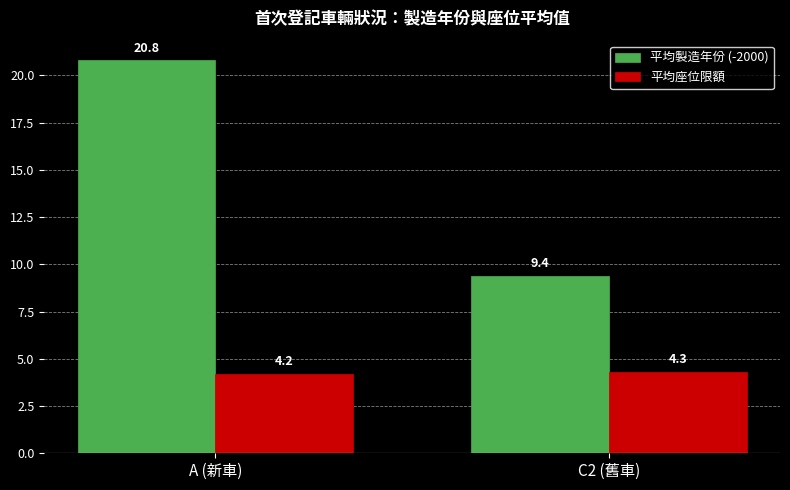

Reading left to right, what are all the values shown in this chart?

平均製造年份 (-2000): 20.8	9.4
平均座位限額: 4.2	4.3